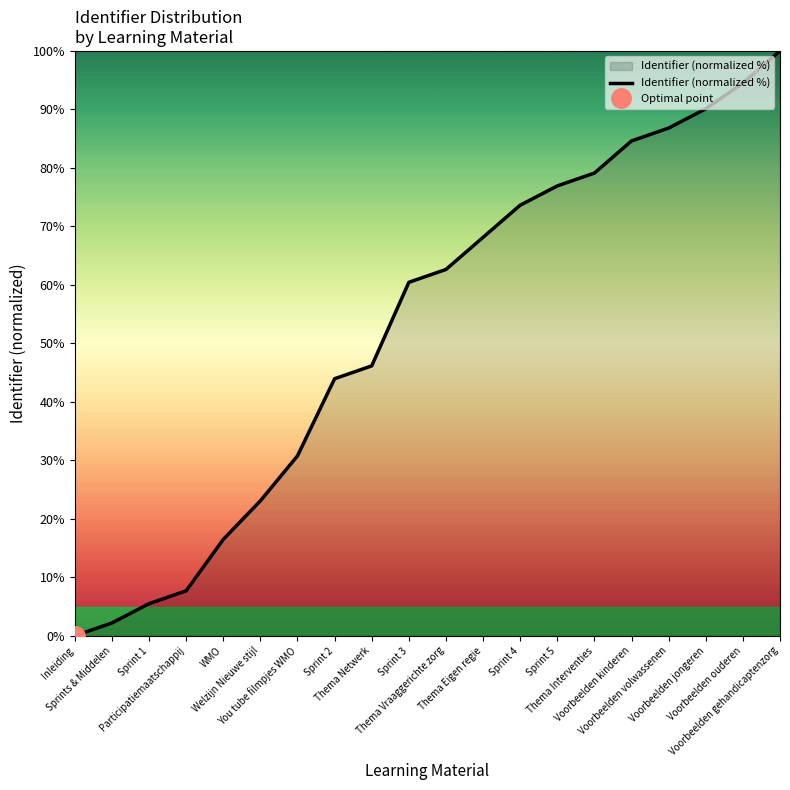

What is the value of the 10th point from the left?

60.4